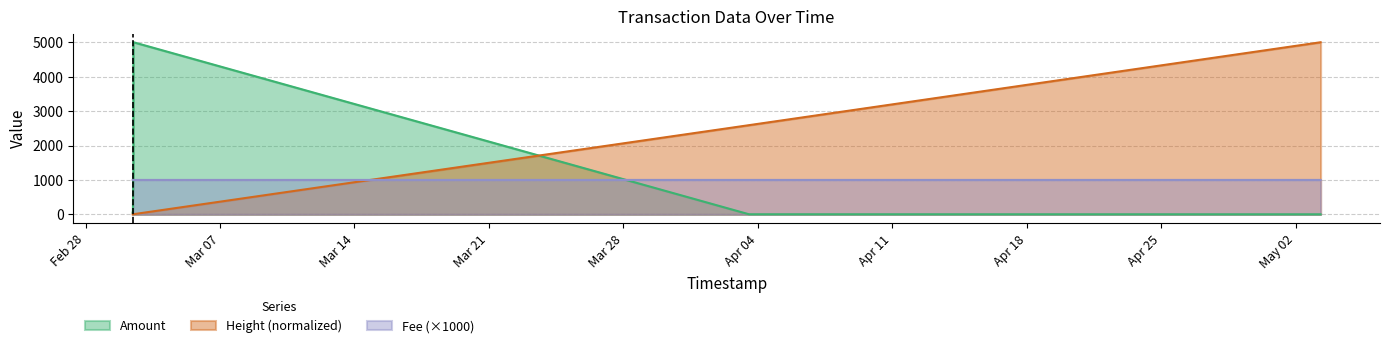

What are all the series names shown in the legend?

Amount, Fee, Height